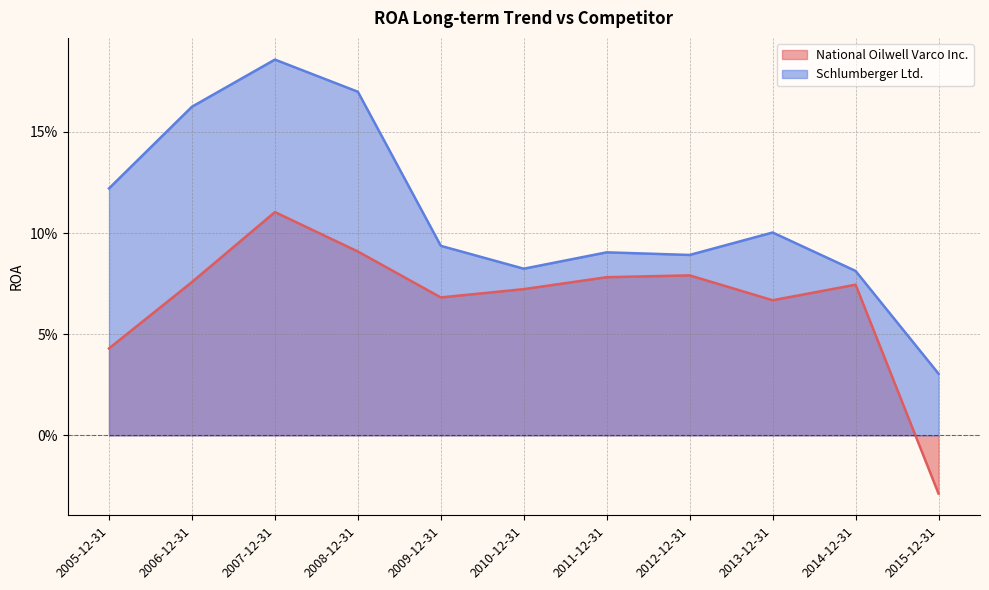

True or false: Schlumberger Ltd. and National Oilwell Varco Inc. intersect in this chart.

False